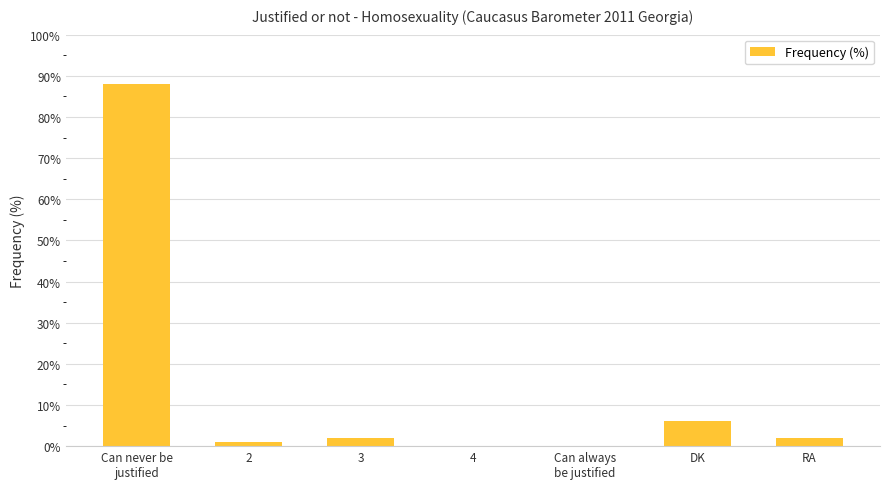

What is the sum of all values?

99